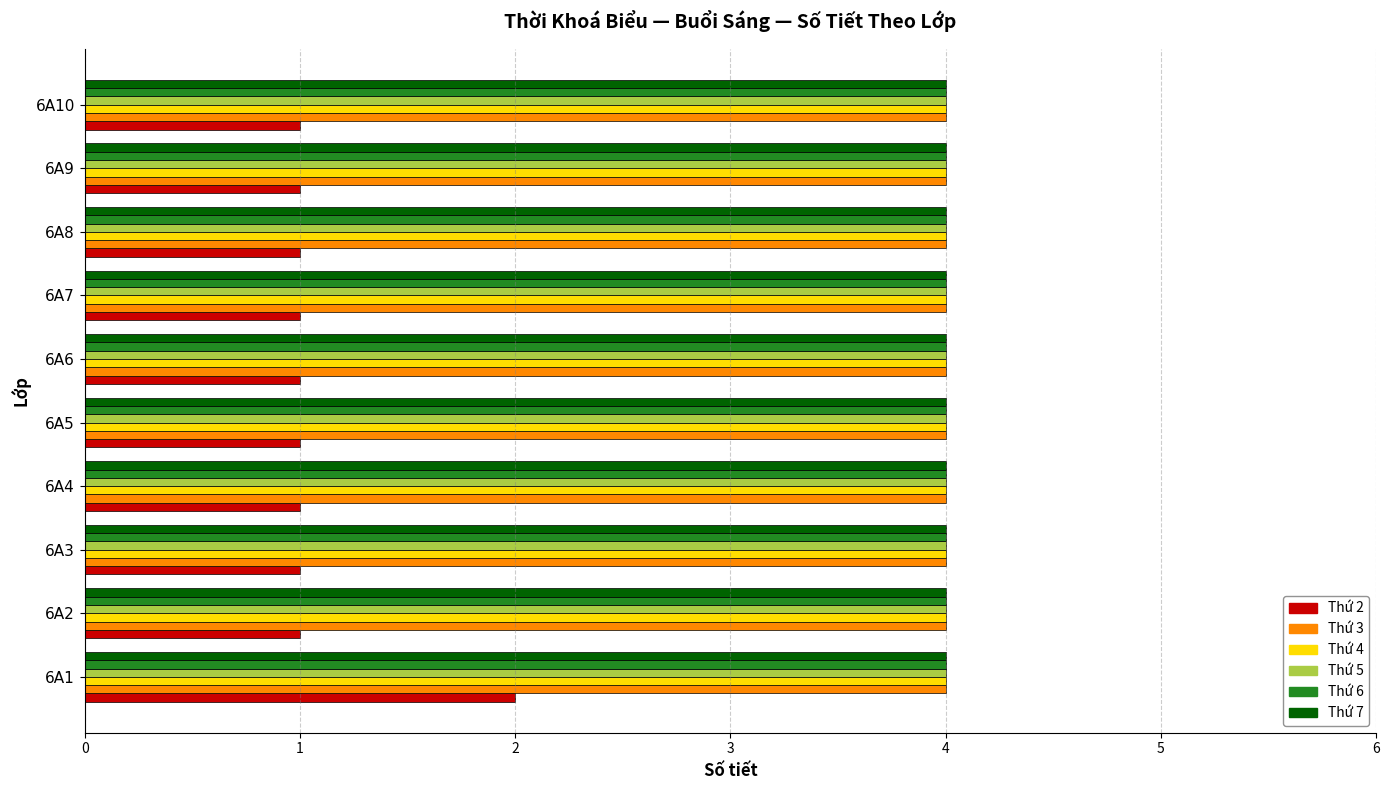

What is the sum of the Thứ 5 values at 6A8 and 6A7?

8